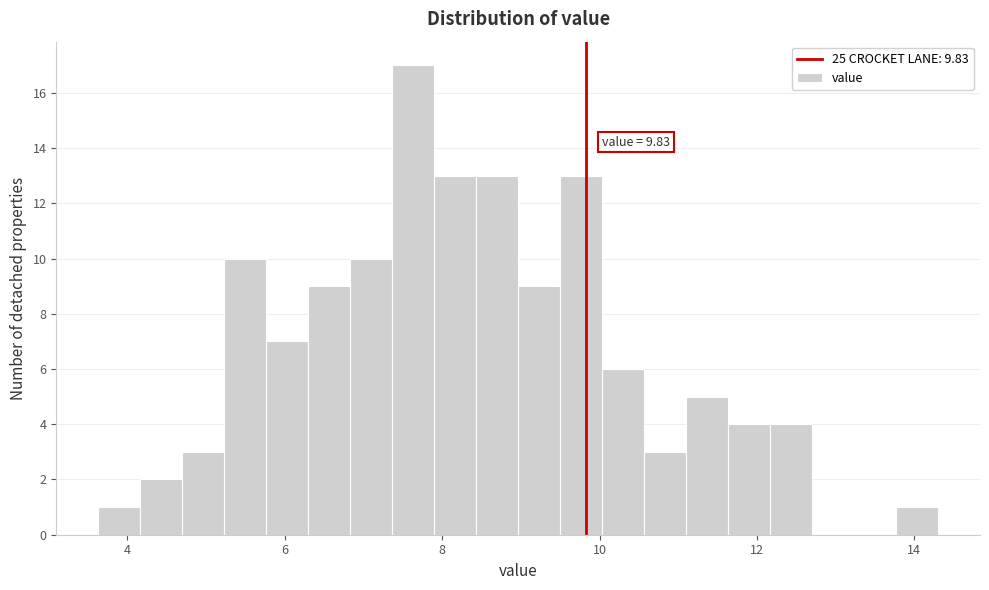

Around what value on the x-axis is the tallest bar? Give the approximate position of its centre, as read against the axis.

7.6